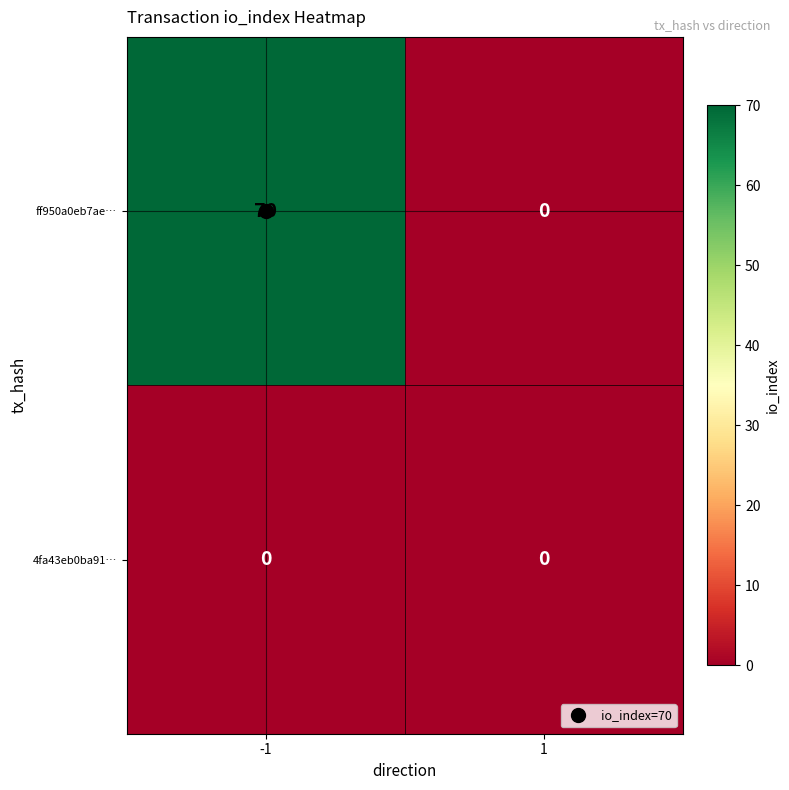

What is the greatest value displayed?

70